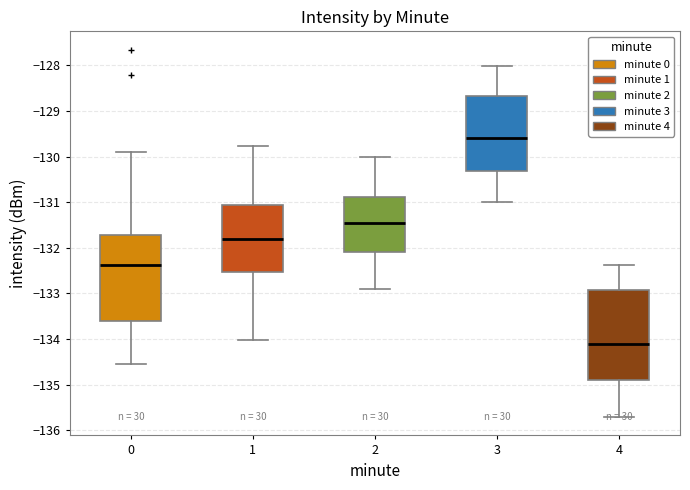

Where does the median line of the box at x = 0 sit on the y-axis? The values are not printed on the chart, so give them approximately, as read against the axis.

-132.4